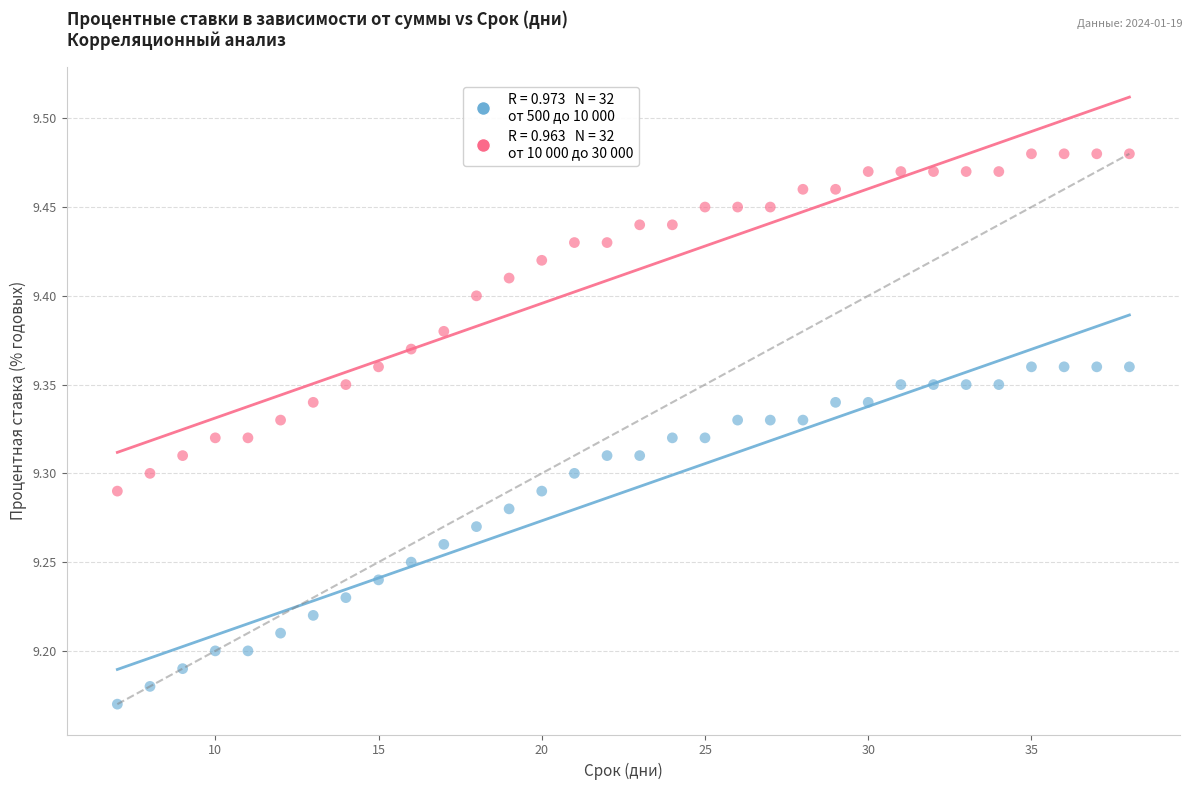

Across all data points, what is the range of Y values (max minus min)?

0.3